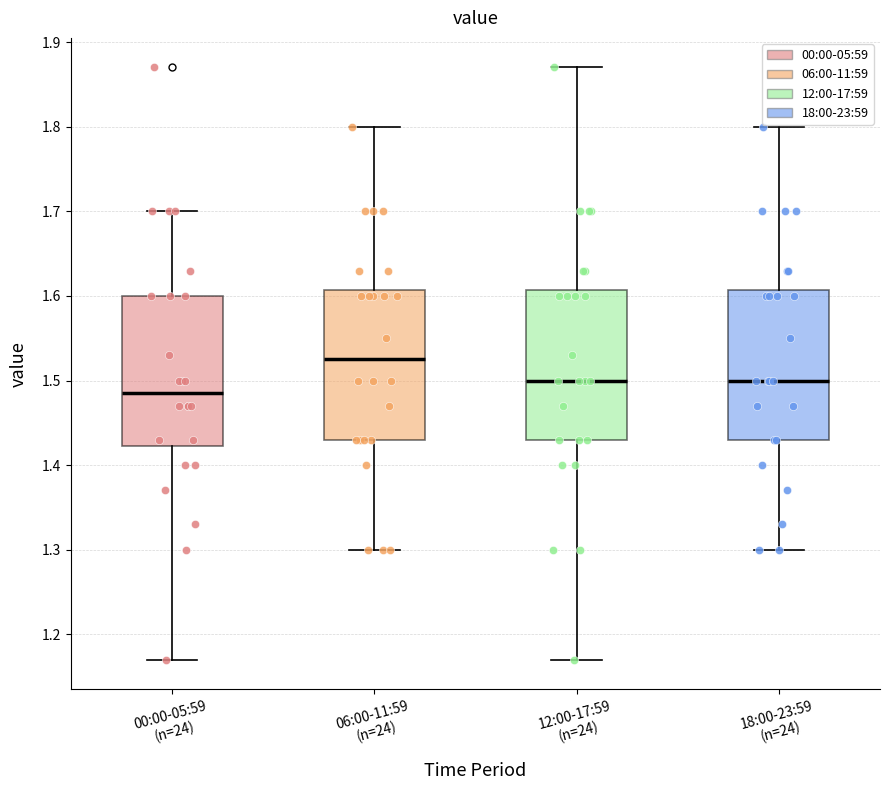

Where does the upper whisker of the box for 06:00-11:59 (n=24) end on the y-axis? The values are not printed on the chart, so give them approximately, as read against the axis.

1.80